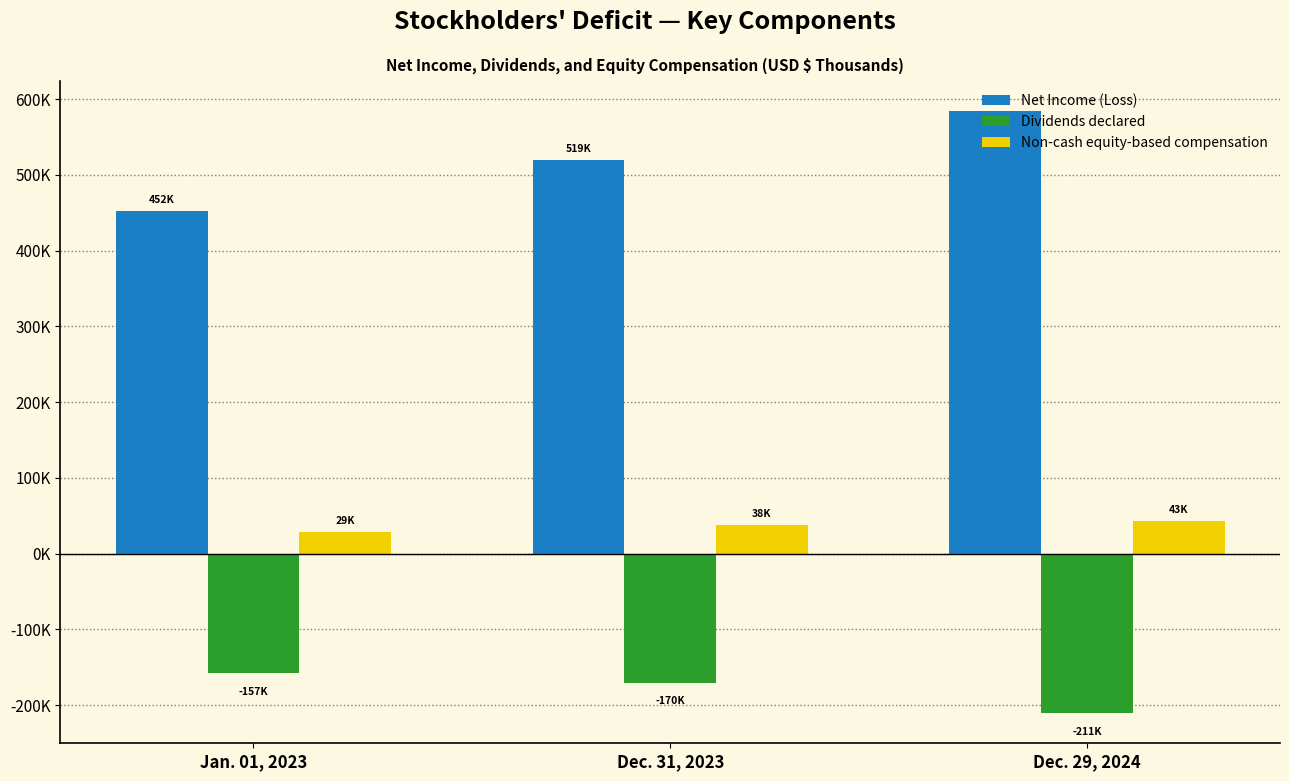

At which category is the sum across all series the highest?

Dec. 29, 2024